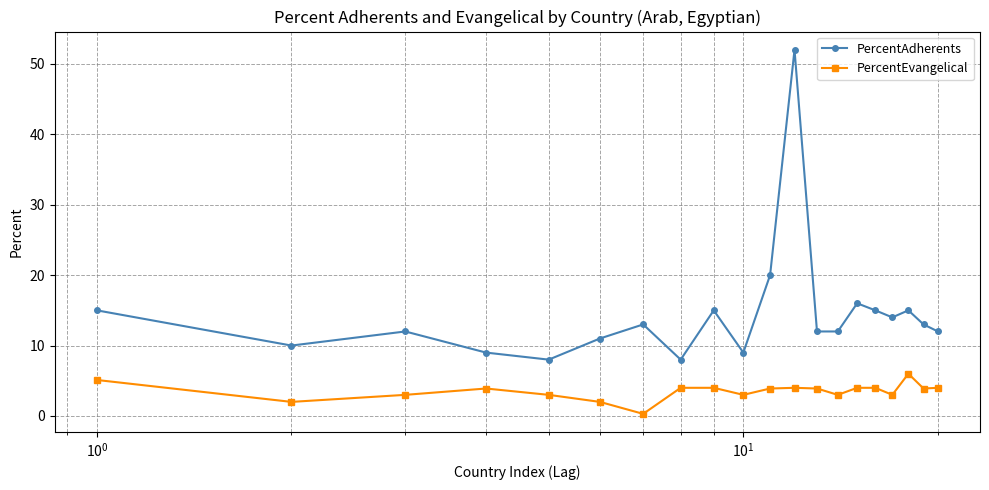

True or false: PercentEvangelical and PercentAdherents cross at least once.

False